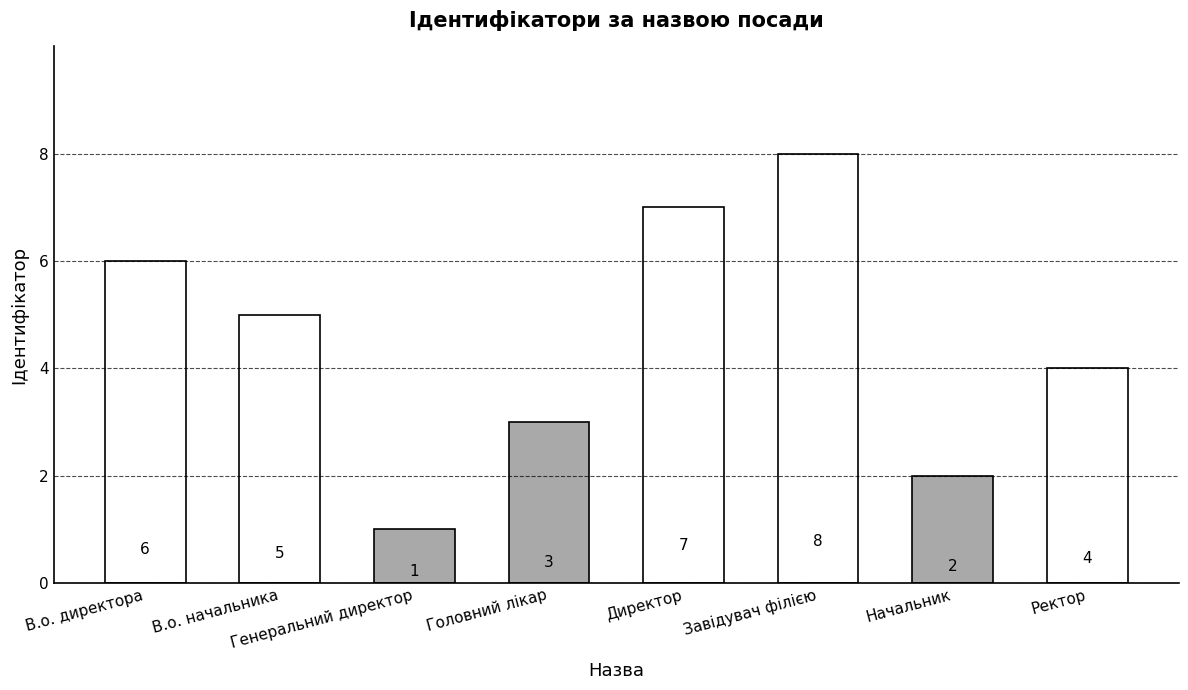

List the labels in order of value, largest first.

Завідувач філією, Директор, В.о. директора, В.о. начальника, Ректор, Головний лікар, Начальник, Генеральний директор